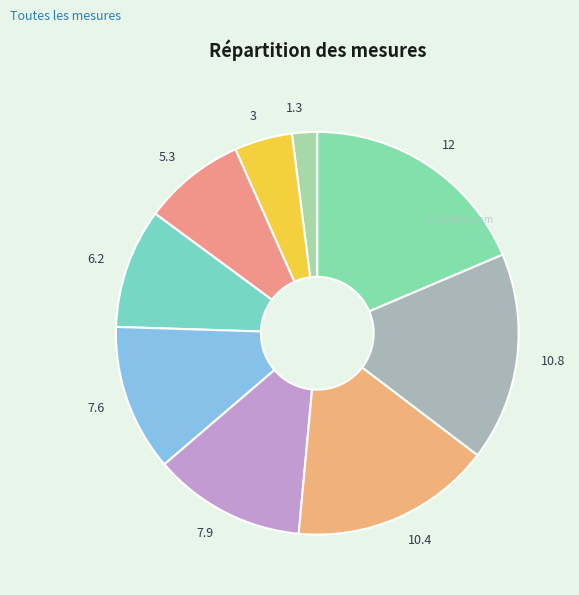

Which has a higher value, 3 or 10.8?

10.8